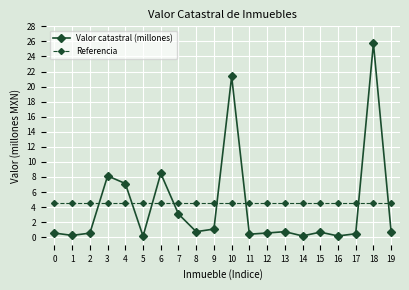

What is the average value of the Referencia series?

4.5